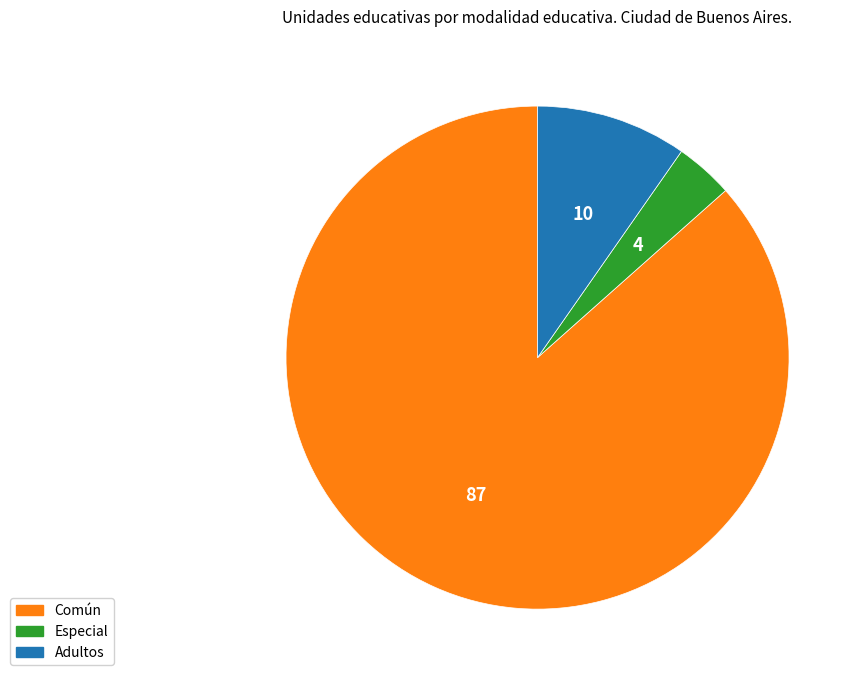

Is there any slice that represents more than half of the pie?

Yes